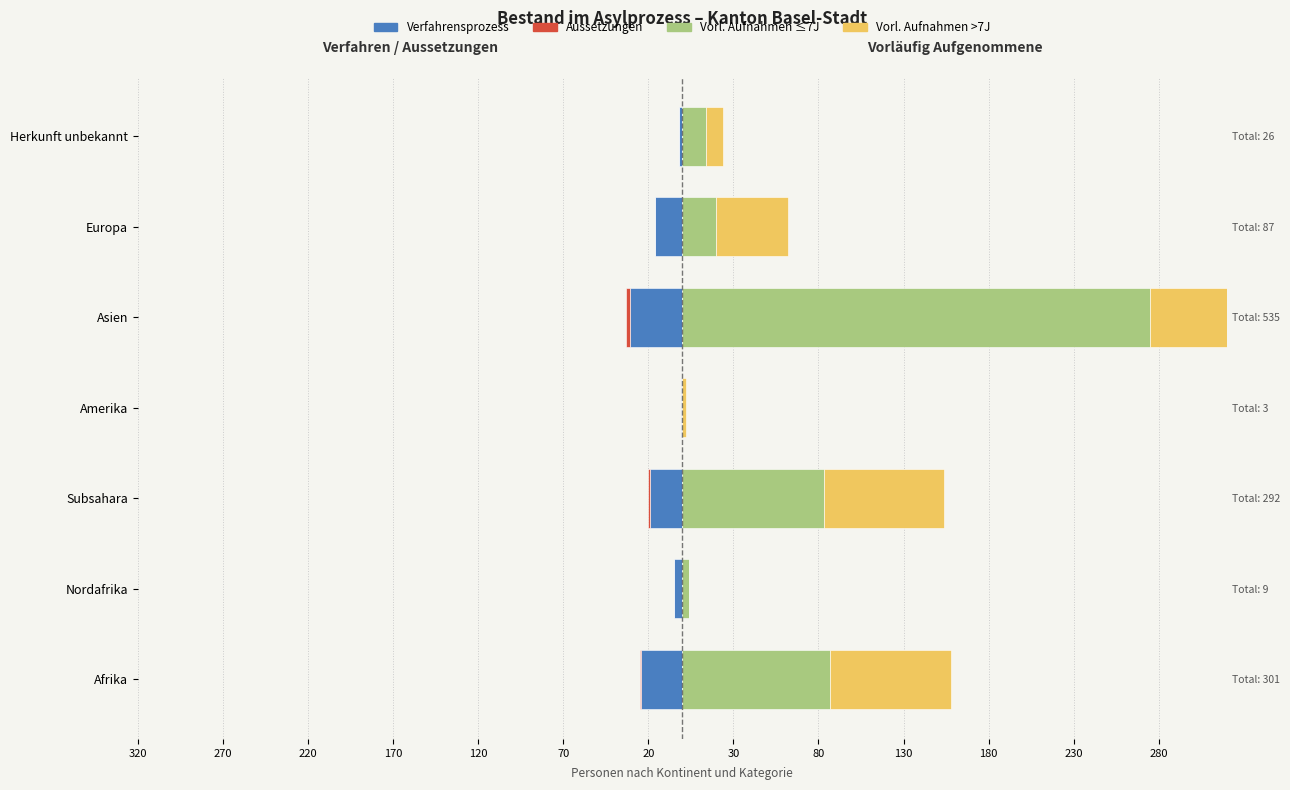

What is the difference between the highest and lowest values at Nordafrika?

9